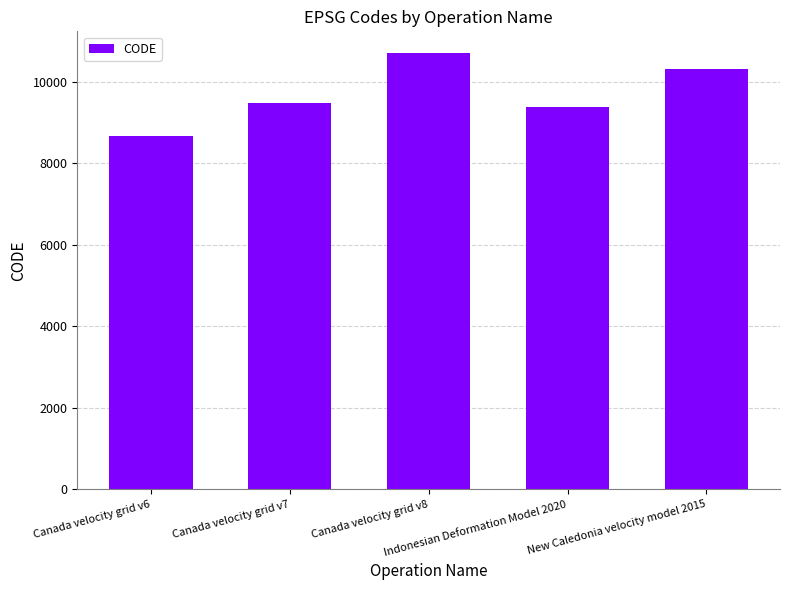

What value does the data have at Canada velocity grid v6, to the nearest 100?

8700